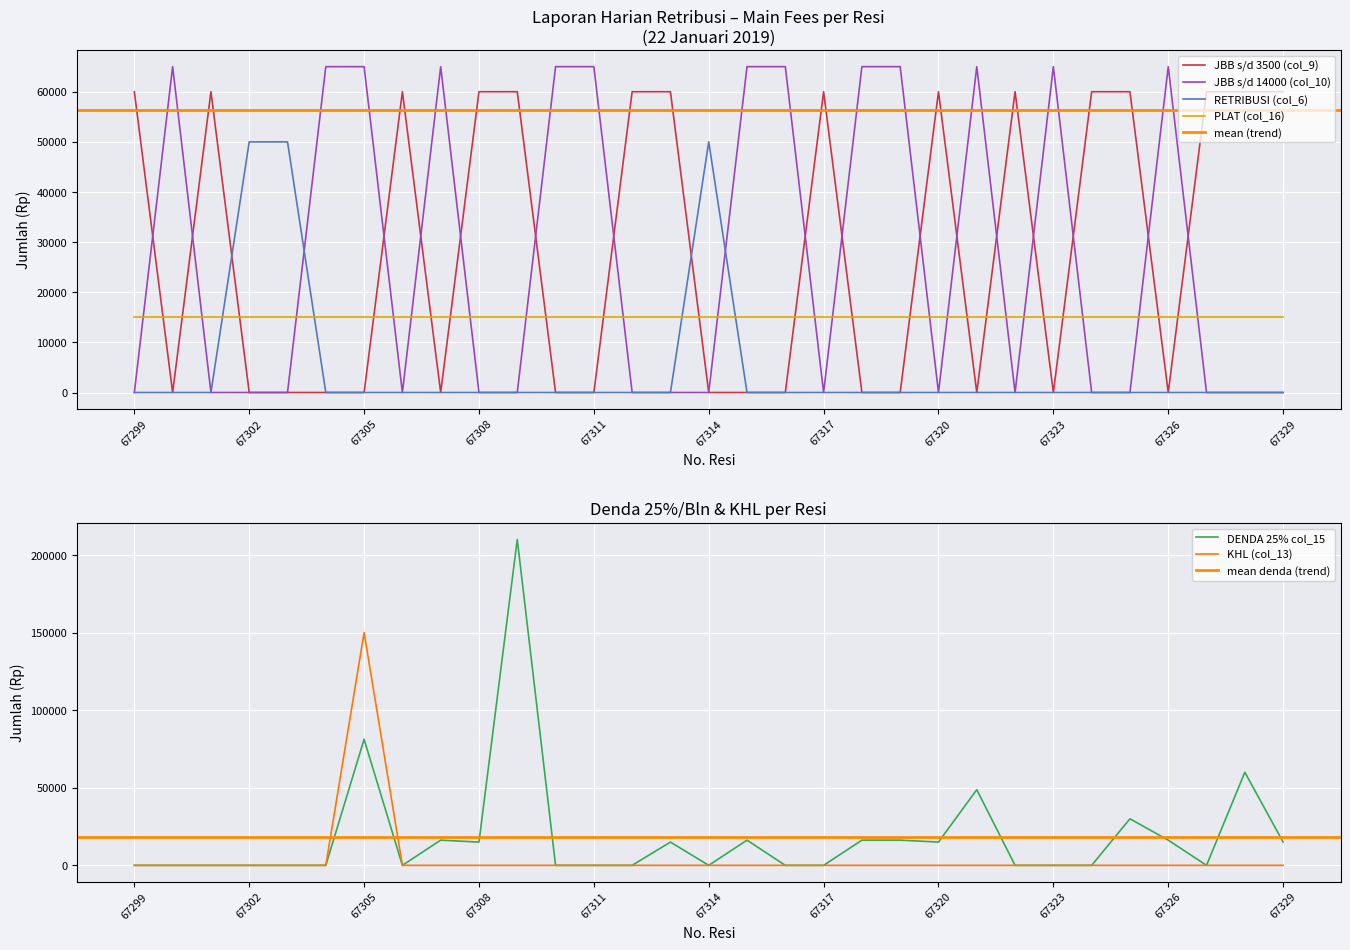

How many intersections are there between JBB s/d 14000 (col_10) and RETRIBUSI (col_6)?

2